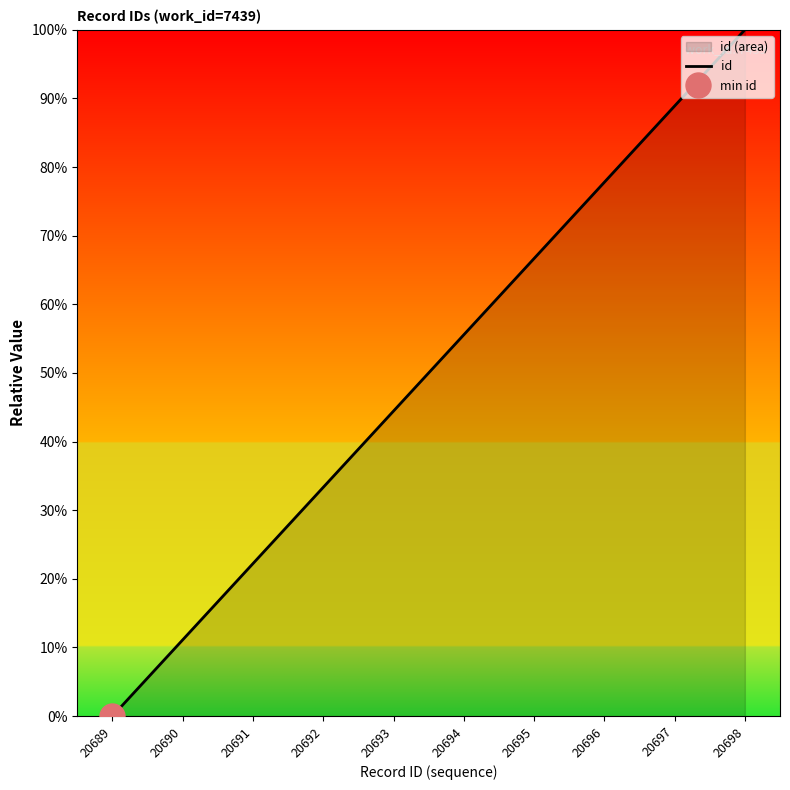

List the labels in order of value, smallest first.

20689, 20690, 20691, 20692, 20693, 20694, 20695, 20696, 20697, 20698